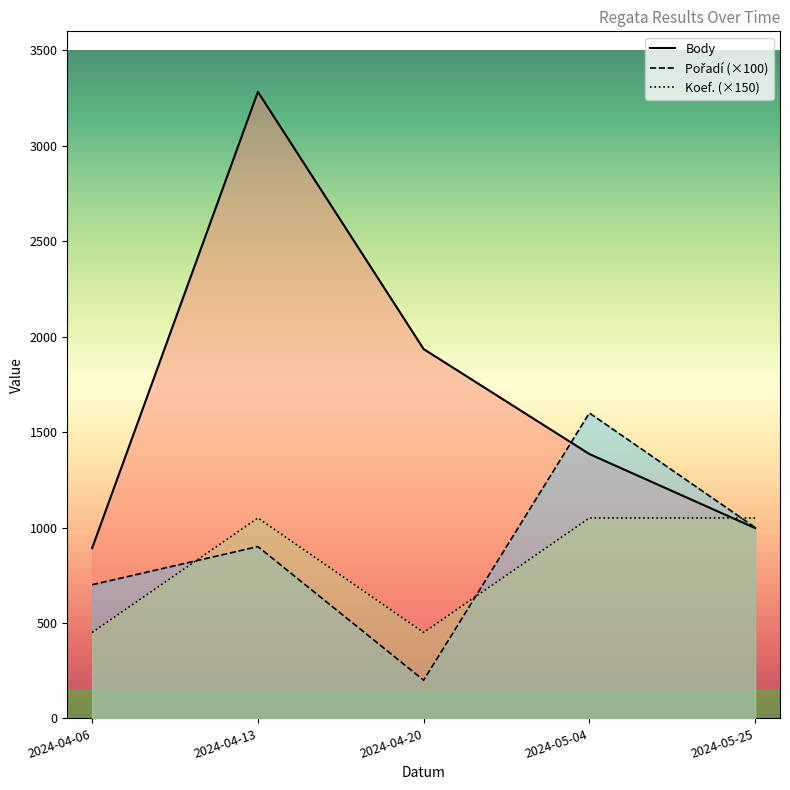

What is the difference between the highest and lowest values at 2024-04-13?

2383